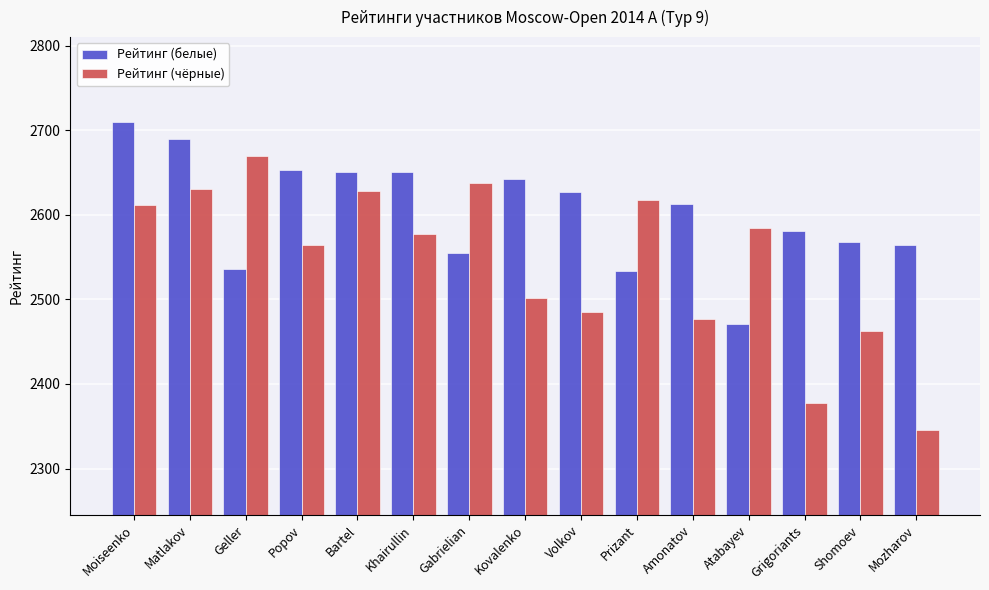

At which label is Рейтинг (белые) closest to 2590?

Grigoriants